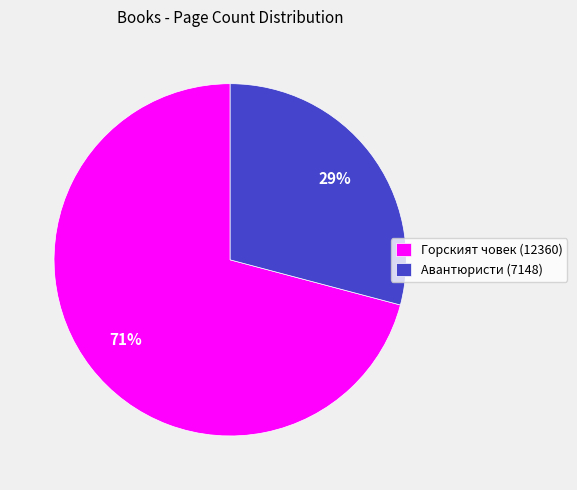

Is the sum of Горският човек (12360) and Авантюристи (7148) greater than half?

Yes